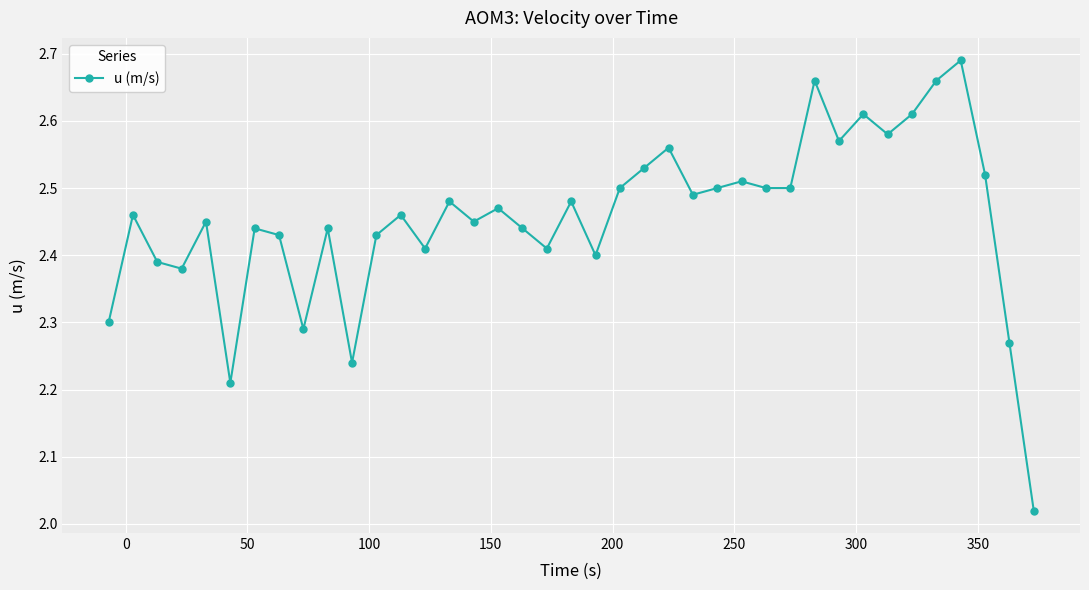

How many series are shown in this chart?

1